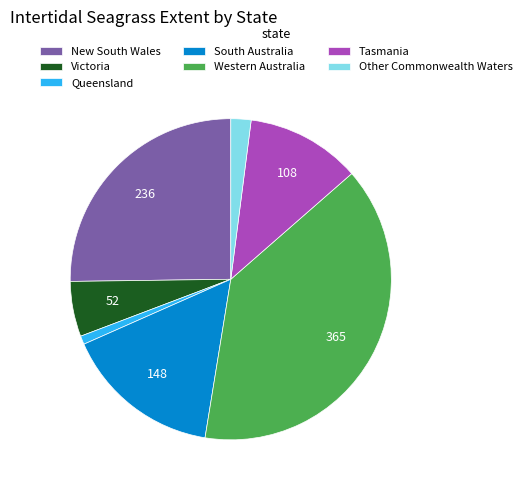

The Western Australia slice represents 39% of the pie. True or false?

True